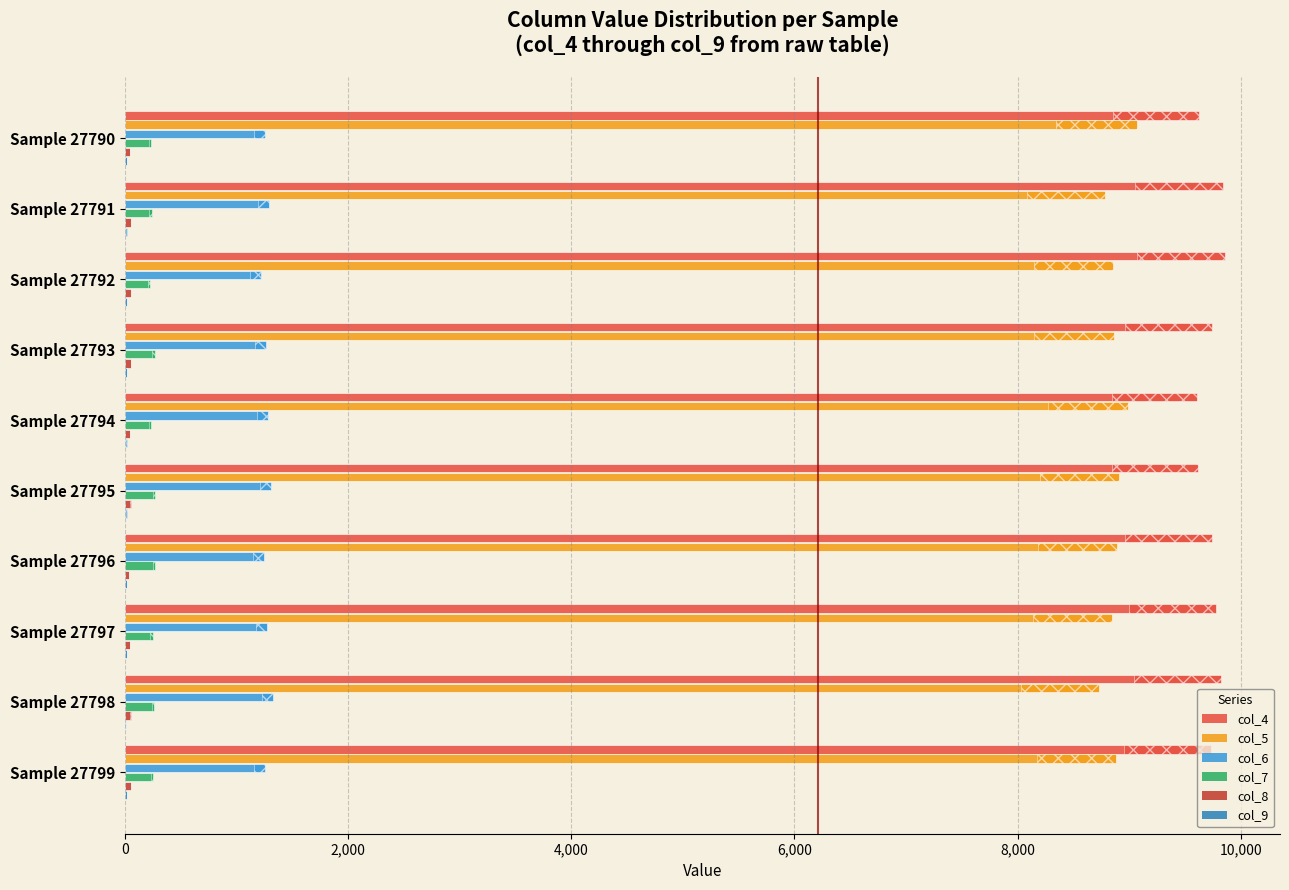

At how many categories does at least one series exceed 6601?

10